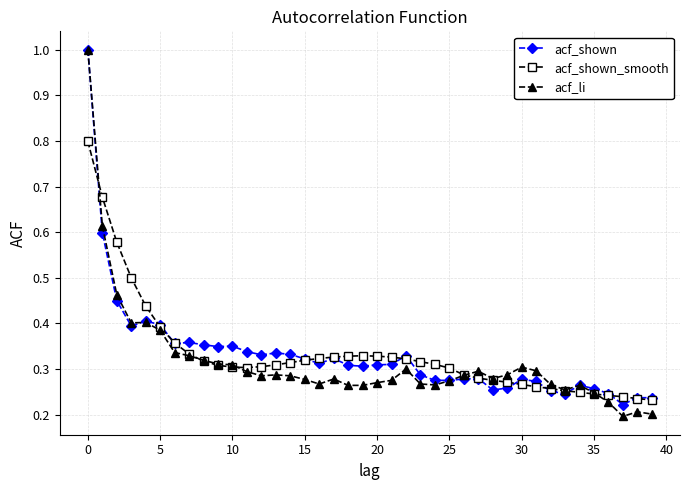

What is the maximum value shown in the chart?

1.0